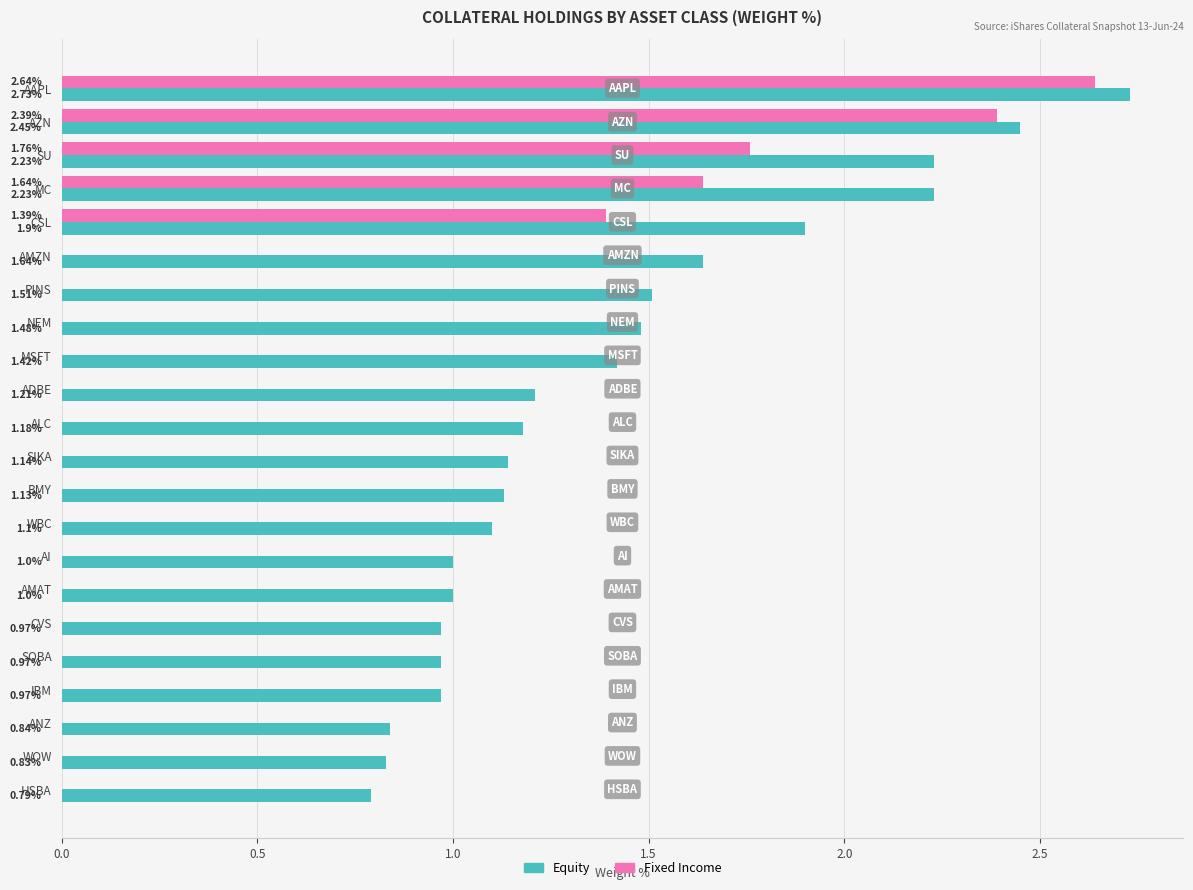

Where is Fixed Income nearest to the value 1?

CSL